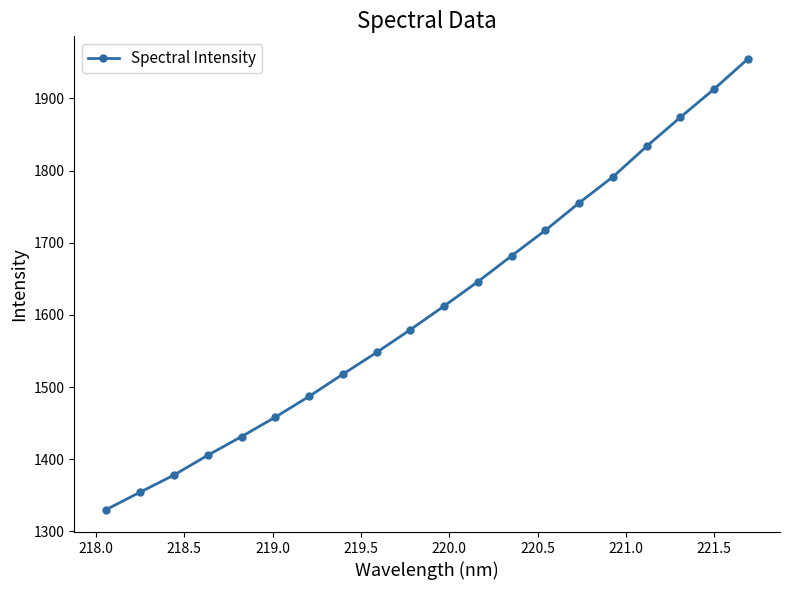

What is the smallest value displayed?

1330.4